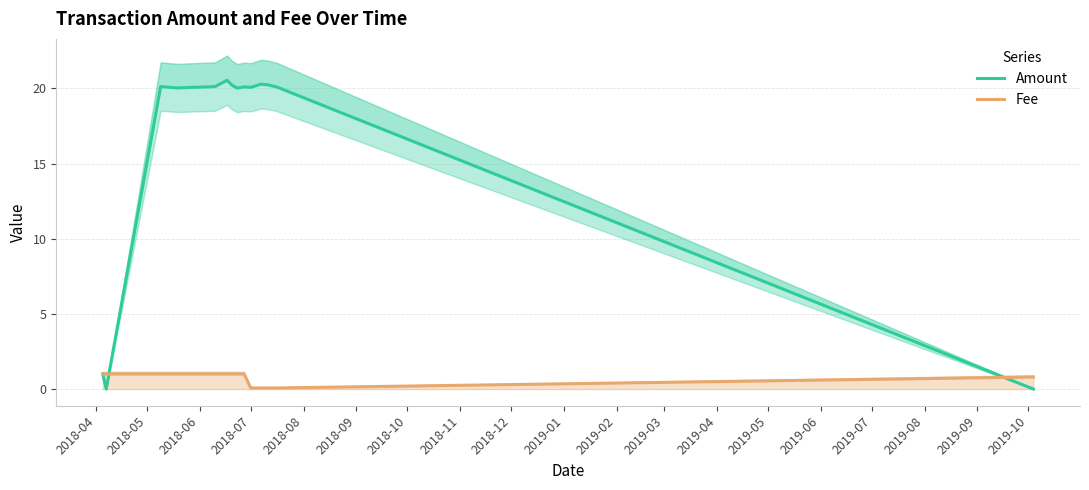

What is the difference between the maximum and minimum values in the Amount series?

20.5